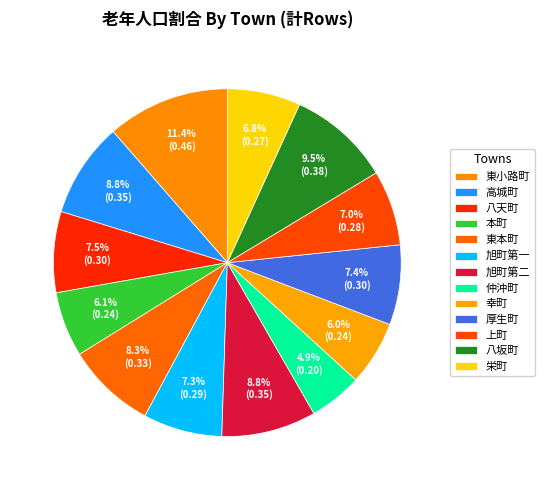

To the nearest percent, what is the average slice percentage?

8%